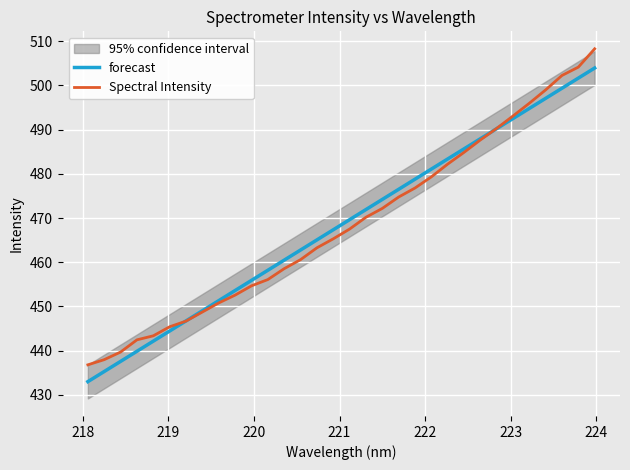

What is the maximum value for forecast?

503.9